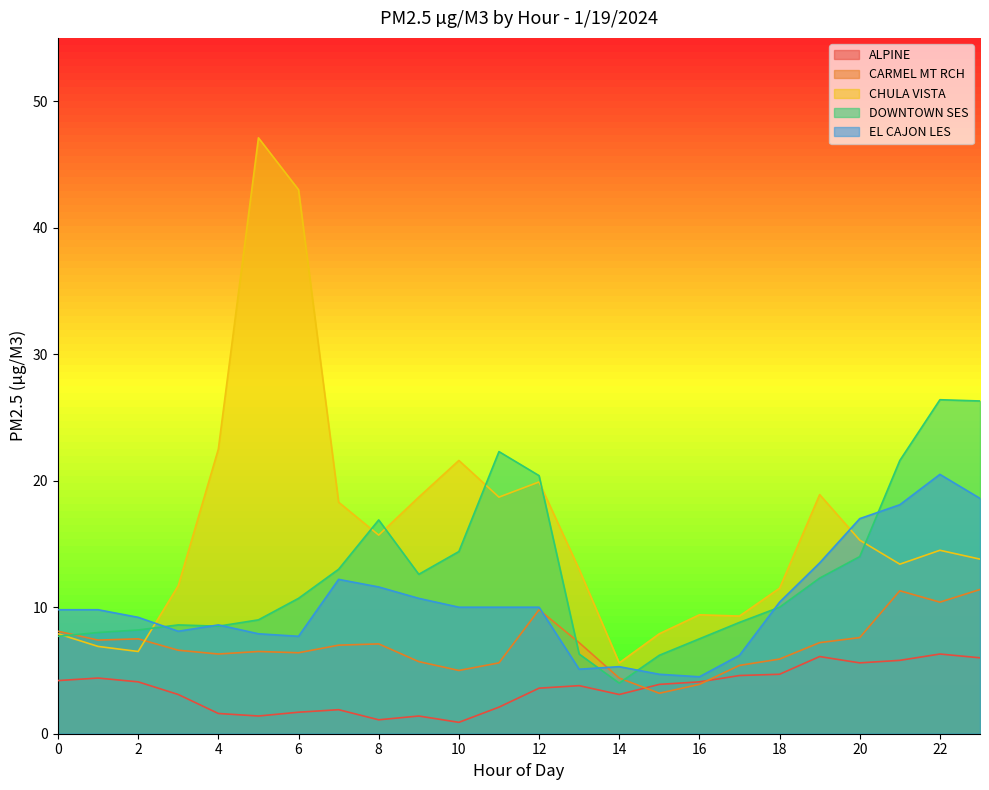

Rank the series by their average value, from lowest to highest.

ALPINE, CARMEL MT RCH, EL CAJON LES, DOWNTOWN SES, CHULA VISTA